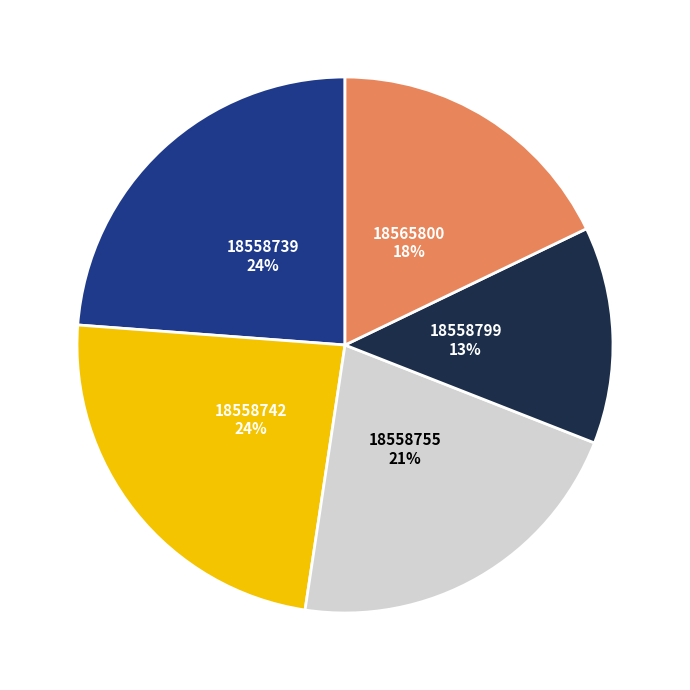

What is the ratio of the value at 18558799 to the value at 18558755?

0.6